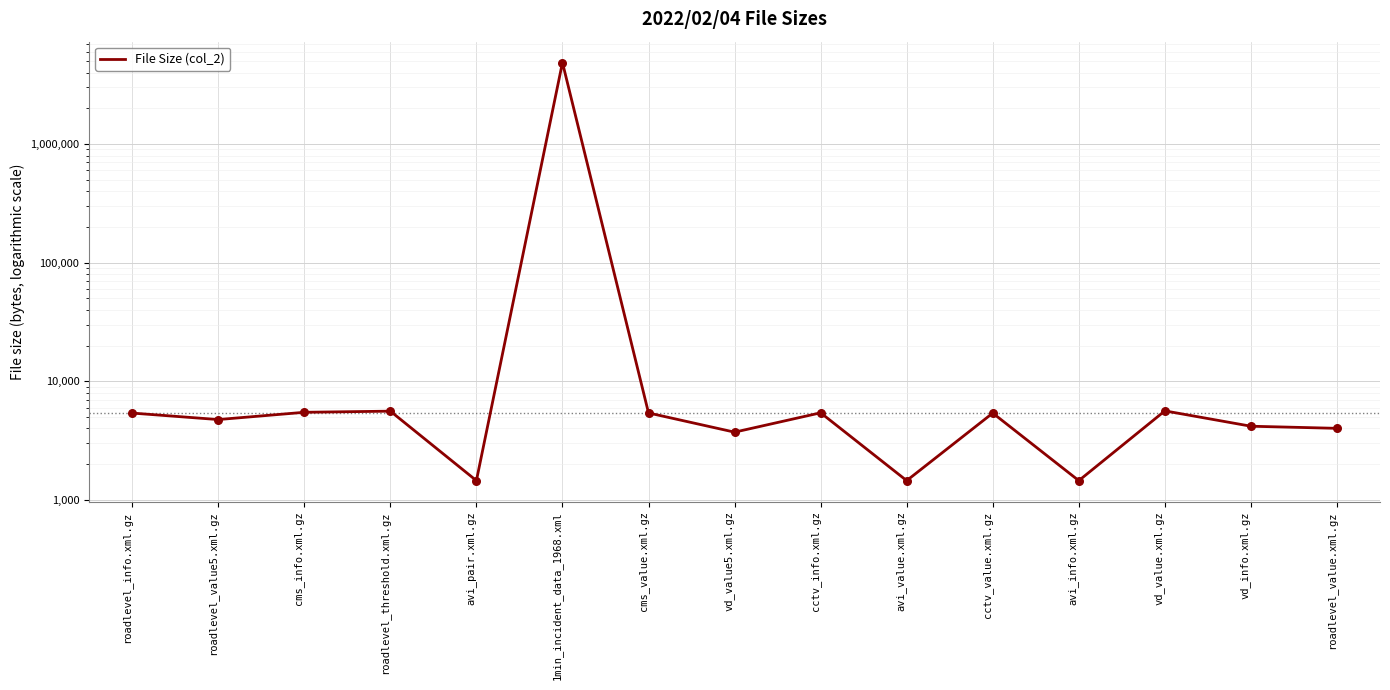

What is the change in value from avi_info.xml.gz to vd_info.xml.gz?

+2726